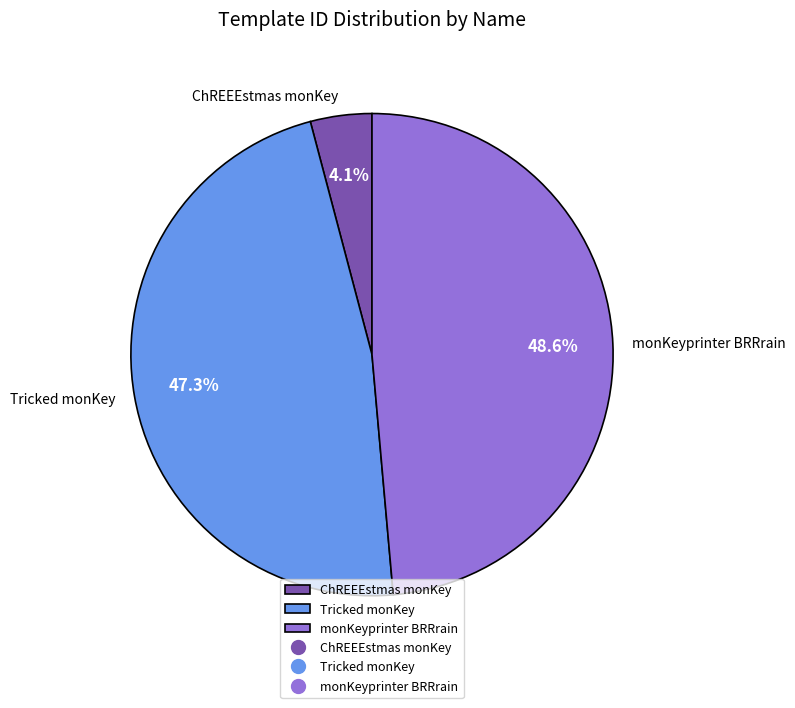

What percentage is NOT represented by ChREEEstmas monKey?

95.9%